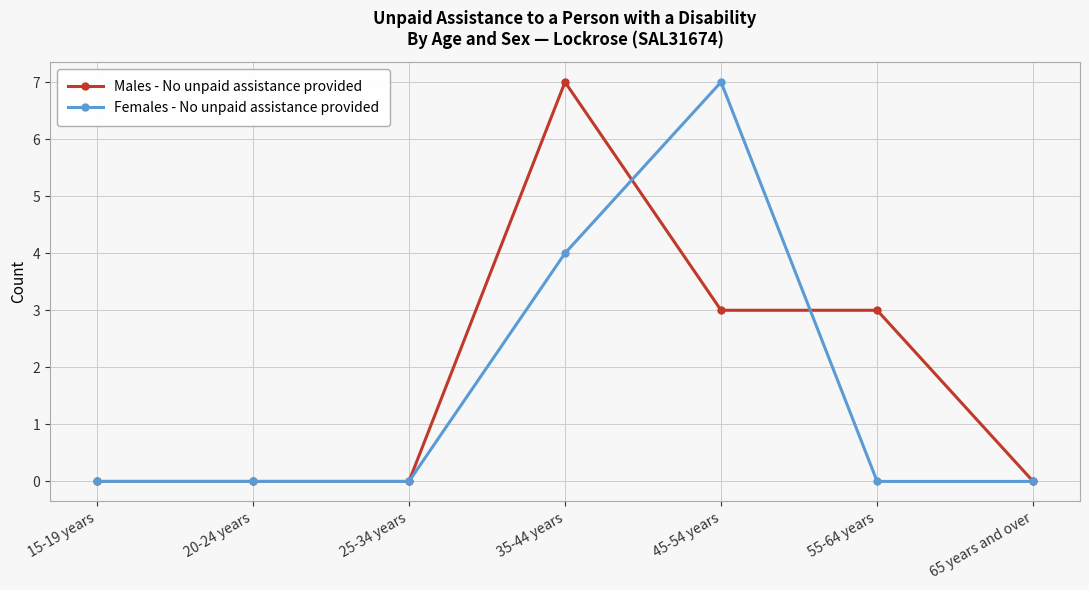

How many Females - No unpaid assistance provided values are between 0 and 4?

6